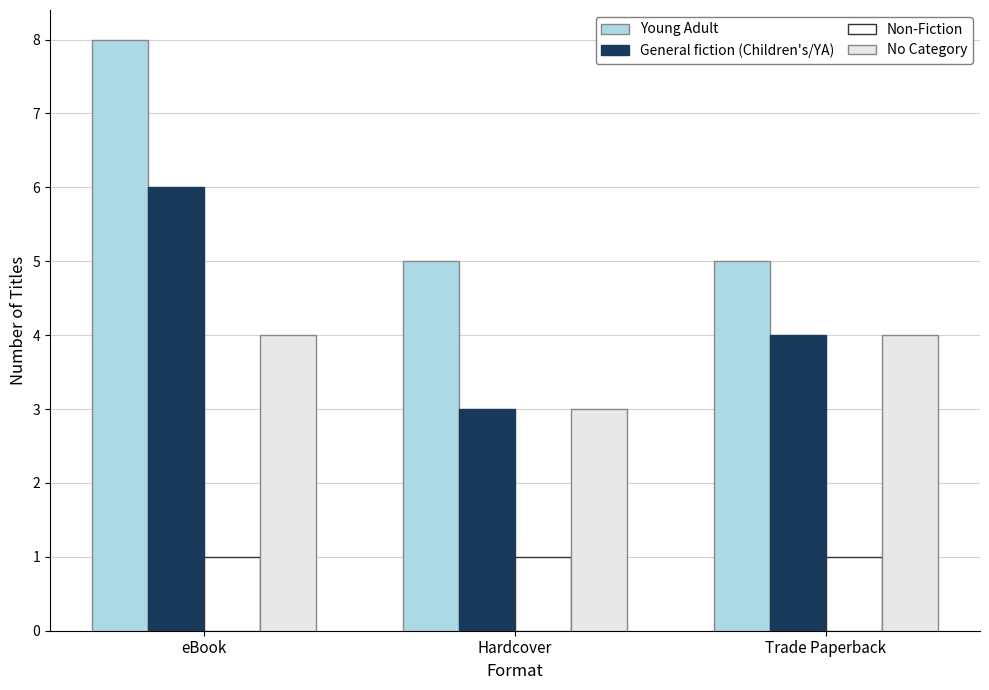

At which label does General fiction (Children's/YA) reach its minimum?

Hardcover